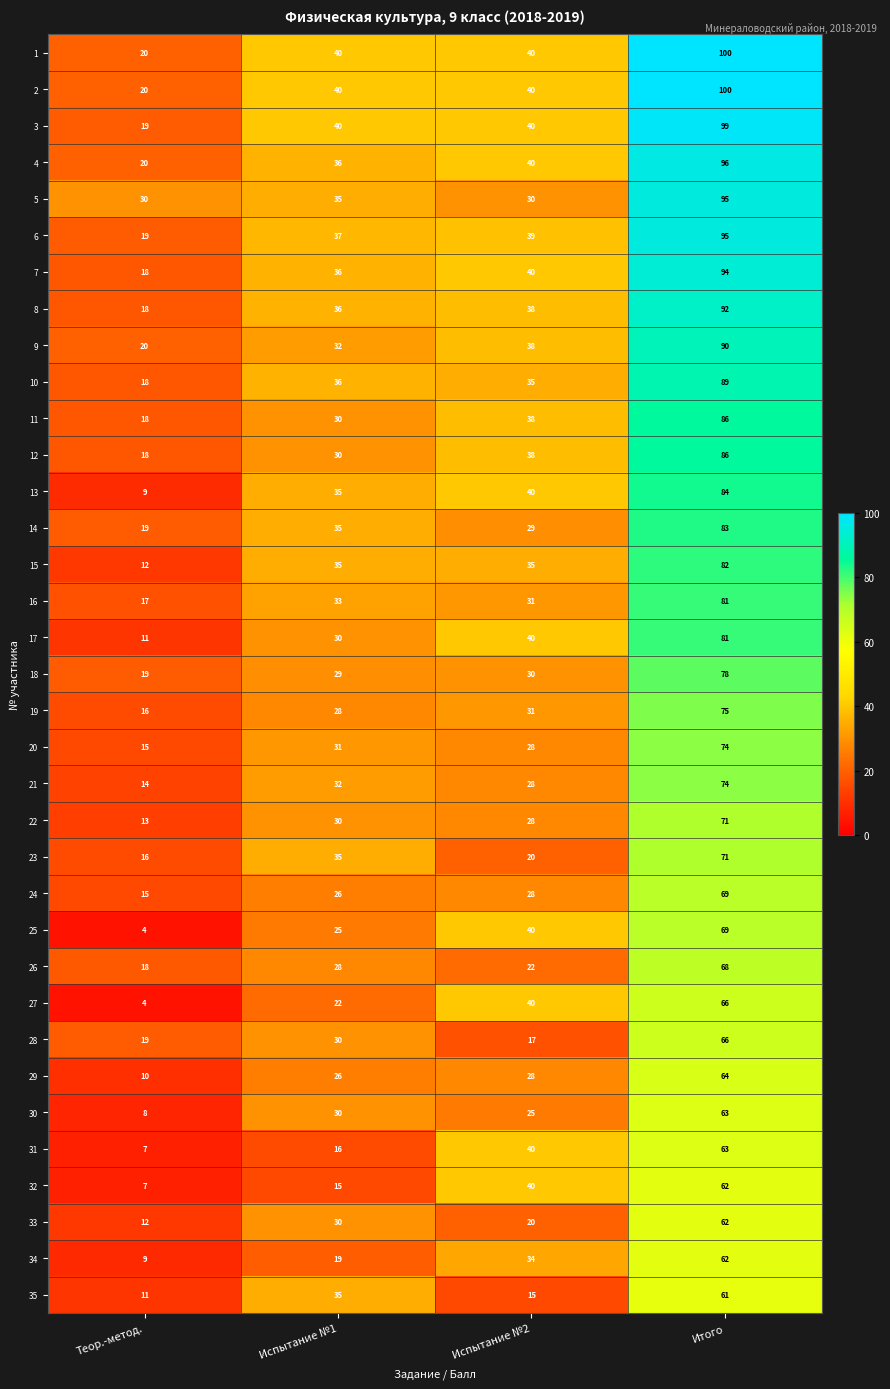

List the labels in order of 17 value, largest first.

Итого, Испытание №2, Испытание №1, Теор.-метод.